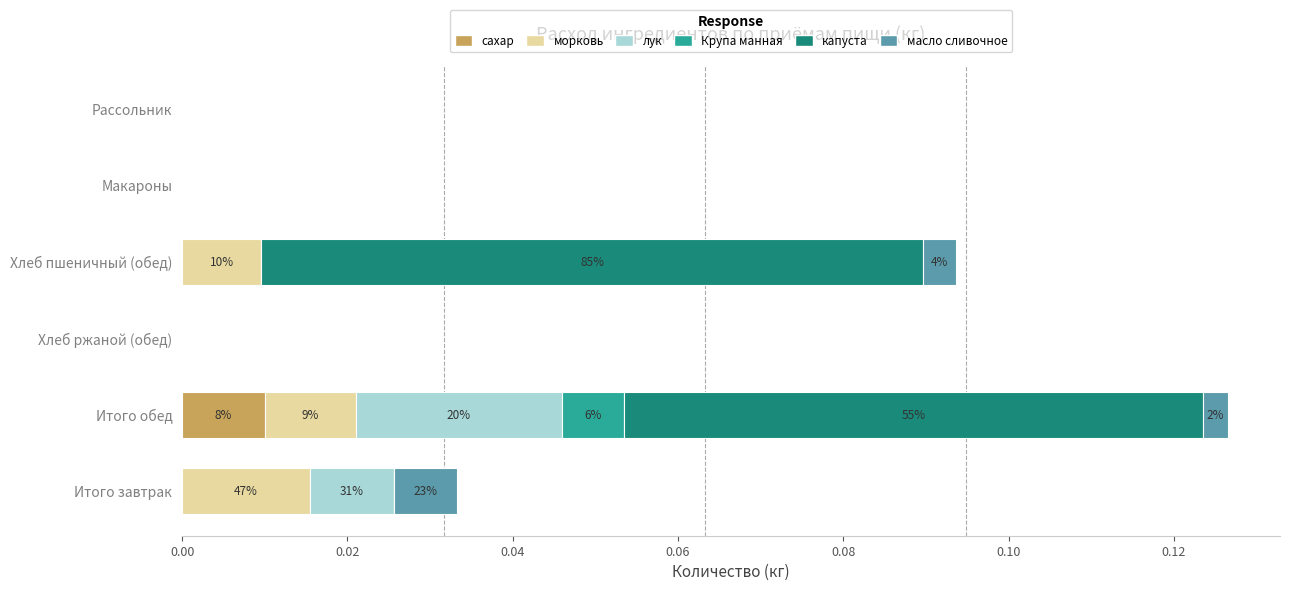

At which category is the sum across all series the highest?

Итого обед